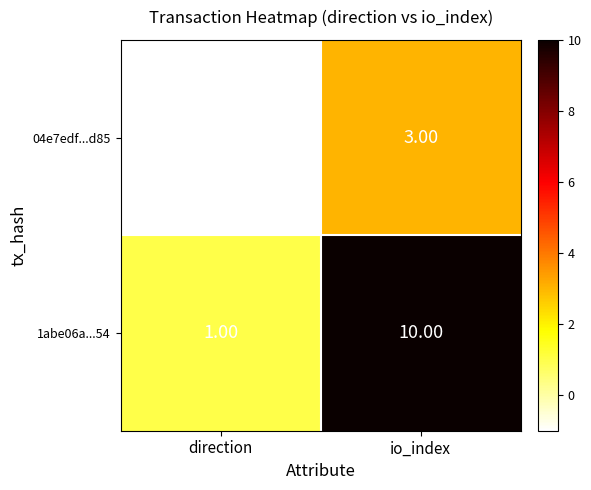

What is the sum of all 1abe06a...54 values?

11